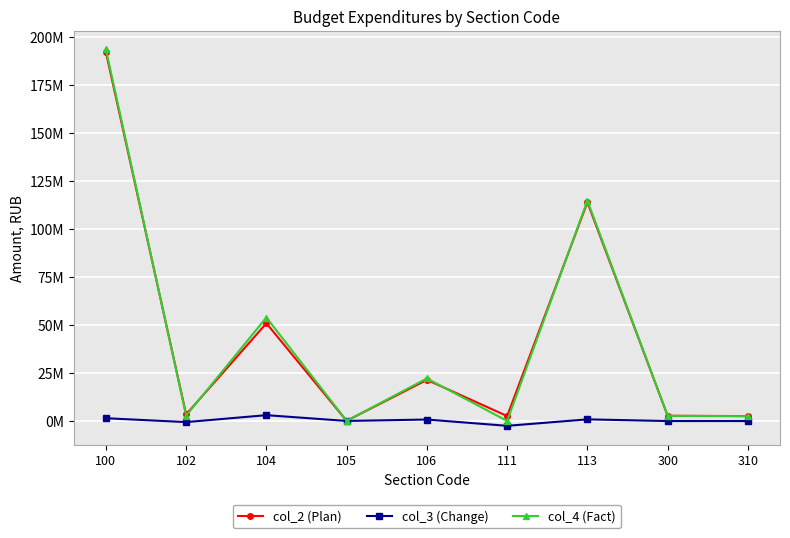

What is the difference between the highest and lowest values at 106?

21372403.0